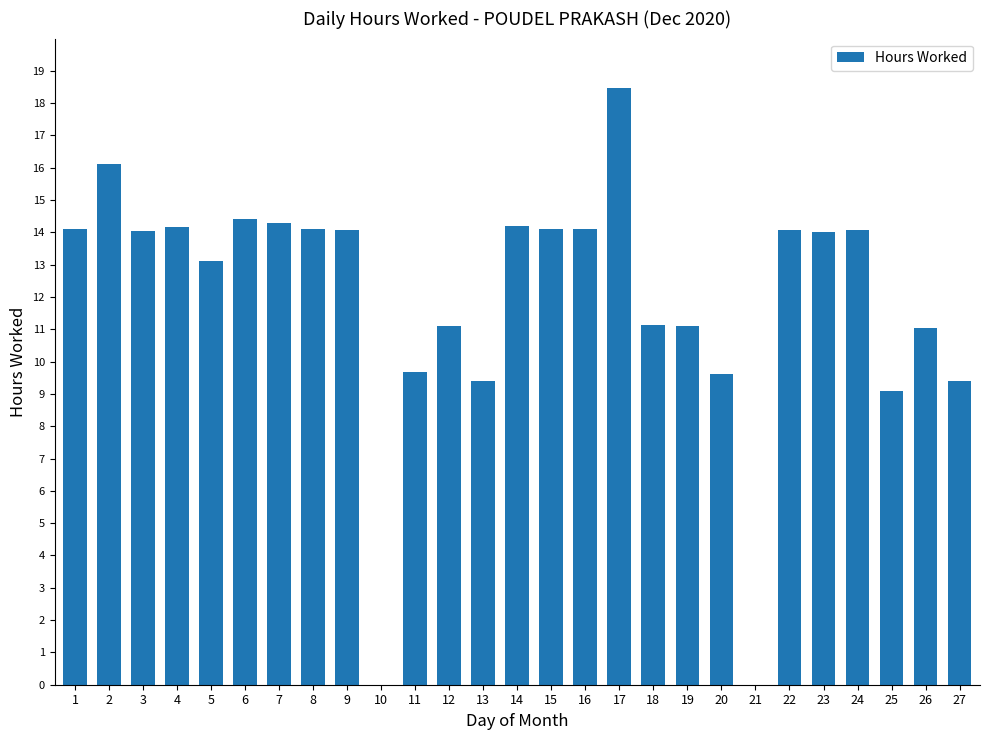

What is the change in value from 23 to 26?

-3.0